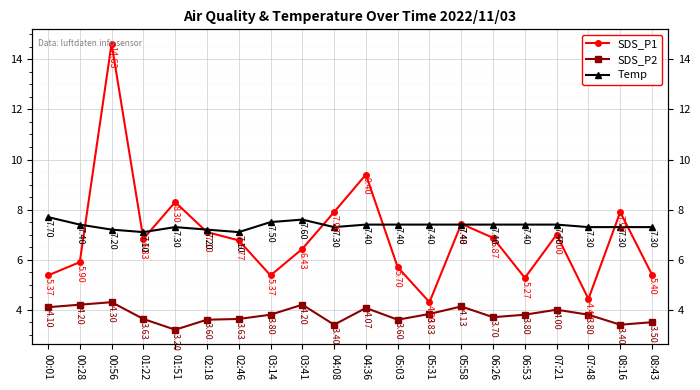

Reading left to right, what are all the values shown in this chart?

SDS_P1: 00:01=5.4	00:28=5.9	00:56=14.6	01:22=6.8	01:51=8.3	02:18=7.1	02:46=6.8	03:14=5.4	03:41=6.4	04:08=7.9	04:36=9.4	05:03=5.7	05:31=4.3	05:58=7.4	06:26=6.9	06:53=5.3	07:21=7.0	07:48=4.4	08:16=7.9	08:43=5.4
SDS_P2: 00:01=4.1	00:28=4.2	00:56=4.3	01:22=3.6	01:51=3.2	02:18=3.6	02:46=3.6	03:14=3.8	03:41=4.2	04:08=3.4	04:36=4.1	05:03=3.6	05:31=3.8	05:58=4.1	06:26=3.7	06:53=3.8	07:21=4.0	07:48=3.8	08:16=3.4	08:43=3.5
Temp: 00:01=7.7	00:28=7.4	00:56=7.2	01:22=7.1	01:51=7.3	02:18=7.2	02:46=7.1	03:14=7.5	03:41=7.6	04:08=7.3	04:36=7.4	05:03=7.4	05:31=7.4	05:58=7.4	06:26=7.4	06:53=7.4	07:21=7.4	07:48=7.3	08:16=7.3	08:43=7.3